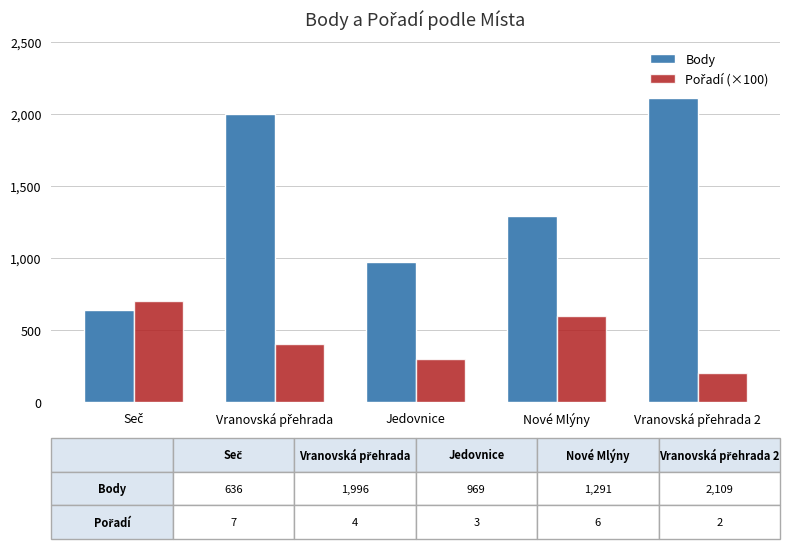

What is the approximate value of Body at Jedovnice?

969